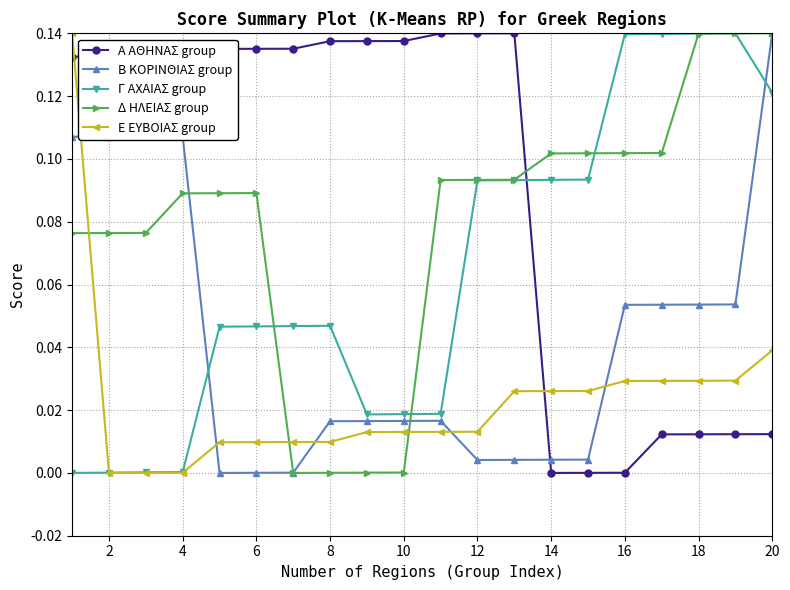

Which series has the largest total across all categories?

Α ΑΘΗΝΑΣ group